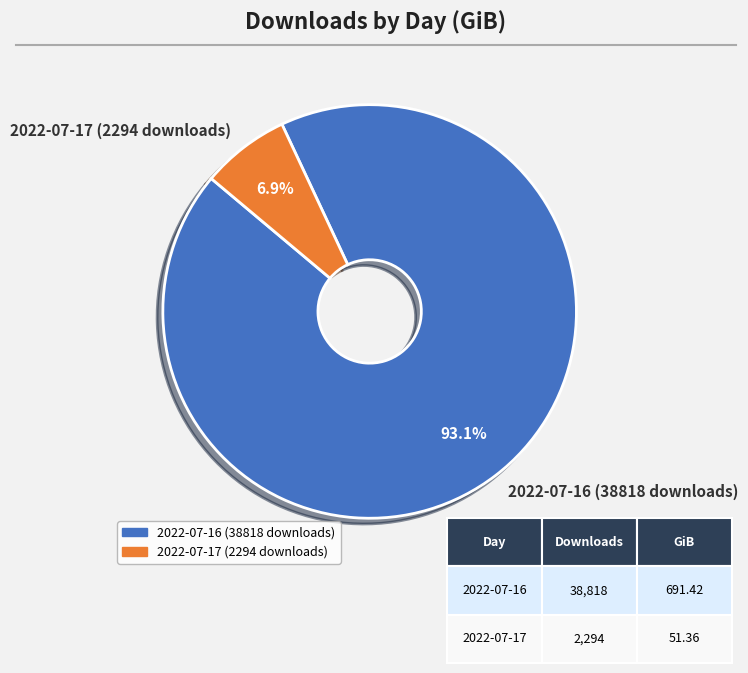

Does 2022-07-16 (38818 downloads) account for over 50% of the chart?

Yes